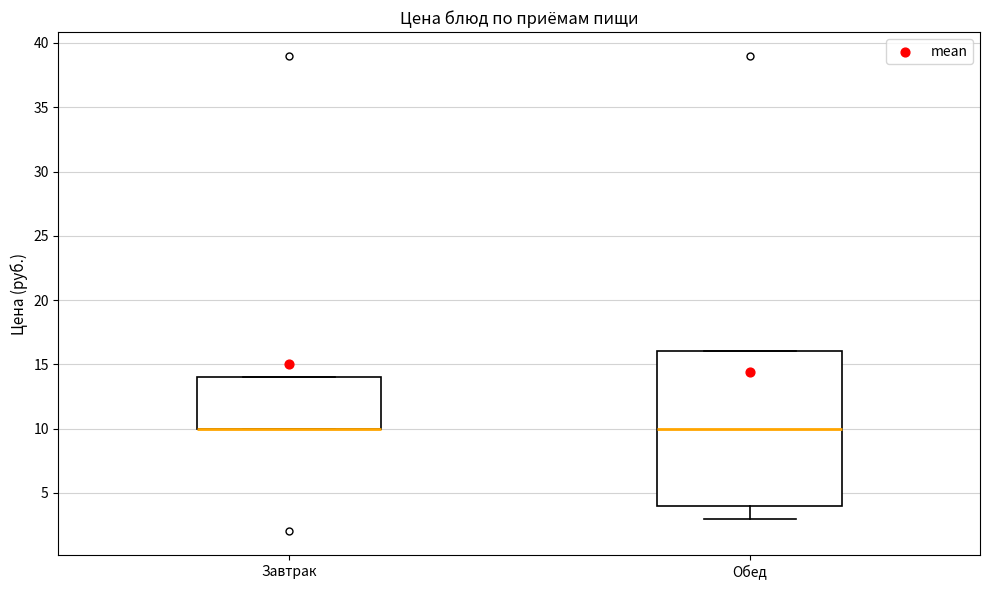

Comparing the boxes themselves (not the whiskers), which one is the tallest?

Обед